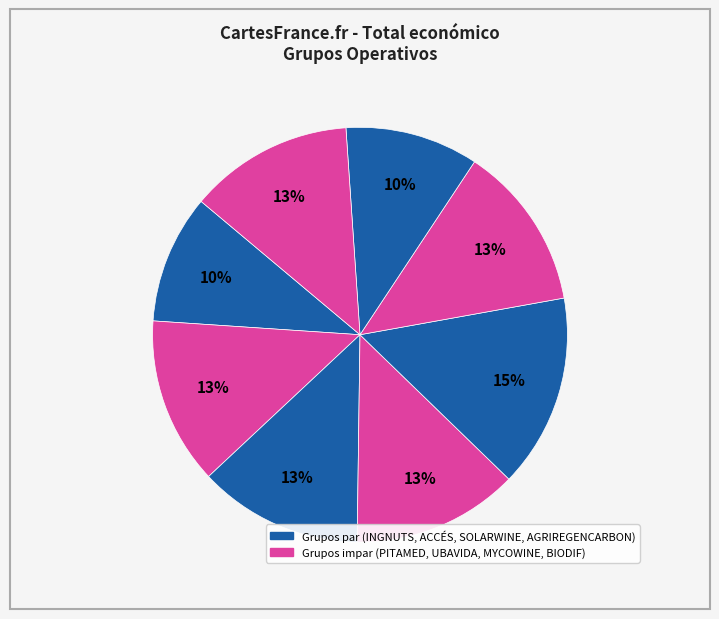

How many segments does this pie chart have?

8